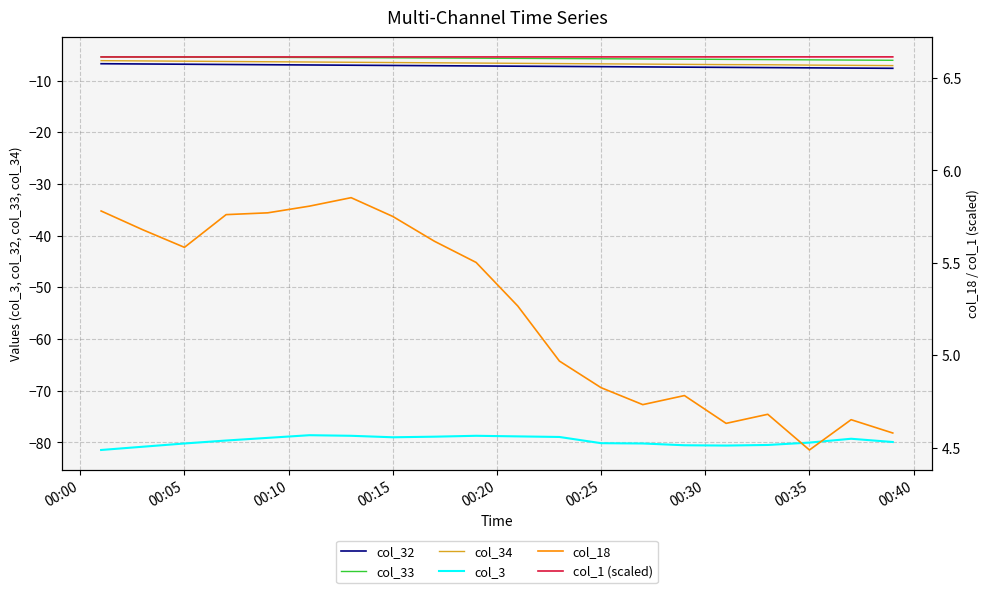

The value of col_32 at 00:05 is -6.8. True or false?

True